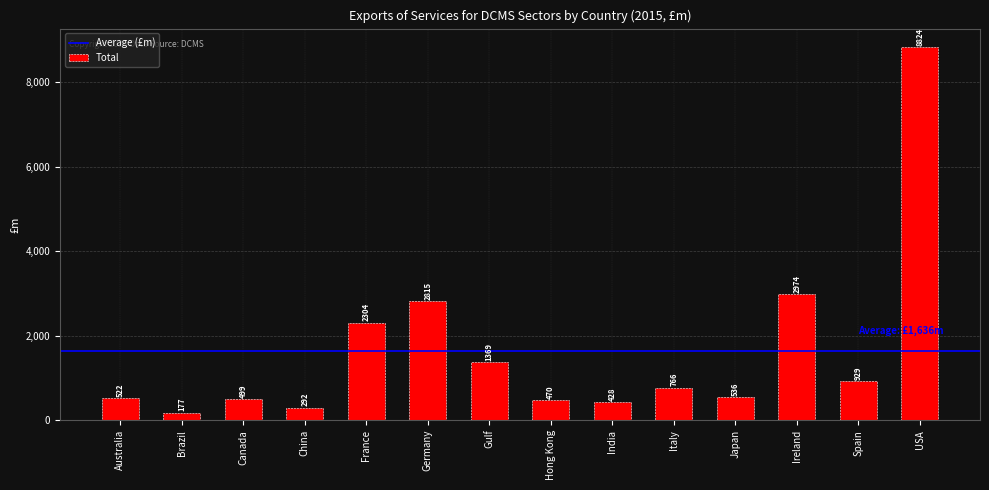

List the labels in order of value, smallest first.

Brazil, China, India, Hong Kong, Canada, Australia, Japan, Italy, Spain, Gulf, France, Germany, Ireland, USA